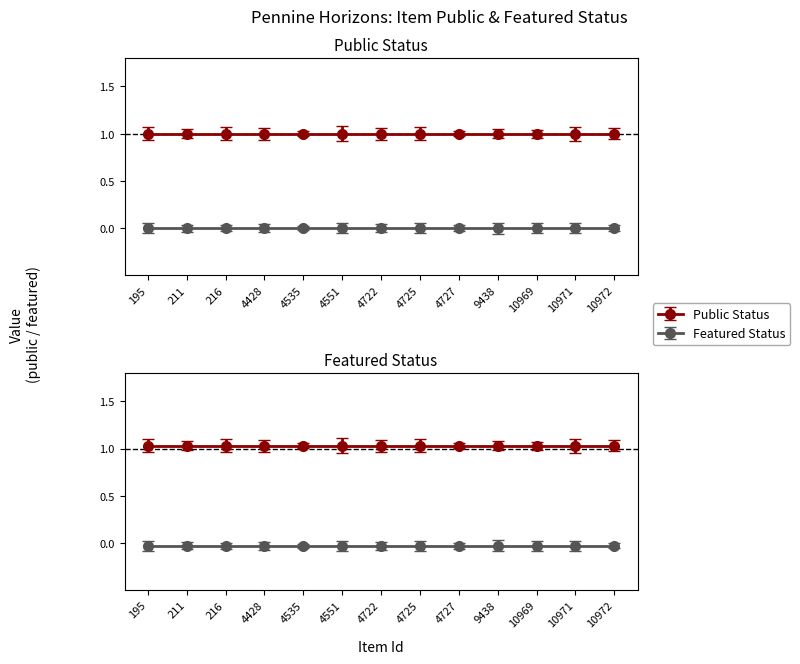

What is the sum of all public values?

13